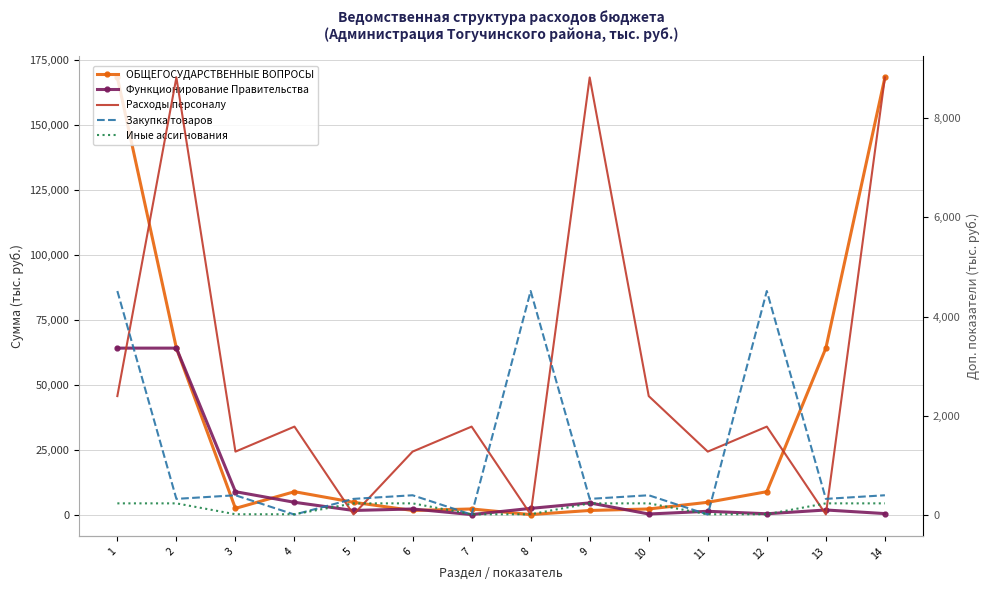

Is it true that Закупка товаров equals 318.0 at 5?

True